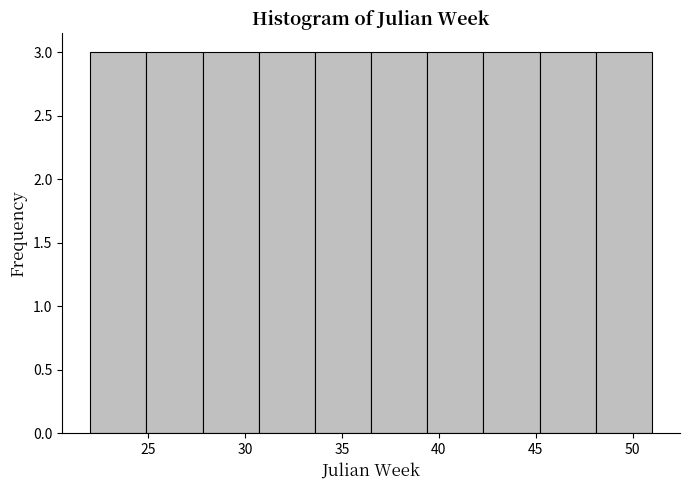

Reading left to right, transcribe this chart: for each bar, give the range it covers on the x-axis and its height. Neither the bar edges nor the heights are printed on the chart, so give them approximately, as read against the axes.

22.0 to 24.9: 3
24.9 to 27.8: 3
27.8 to 30.7: 3
30.7 to 33.6: 3
33.6 to 36.5: 3
36.5 to 39.4: 3
39.4 to 42.3: 3
42.3 to 45.2: 3
45.2 to 48.1: 3
48.1 to 51.0: 3